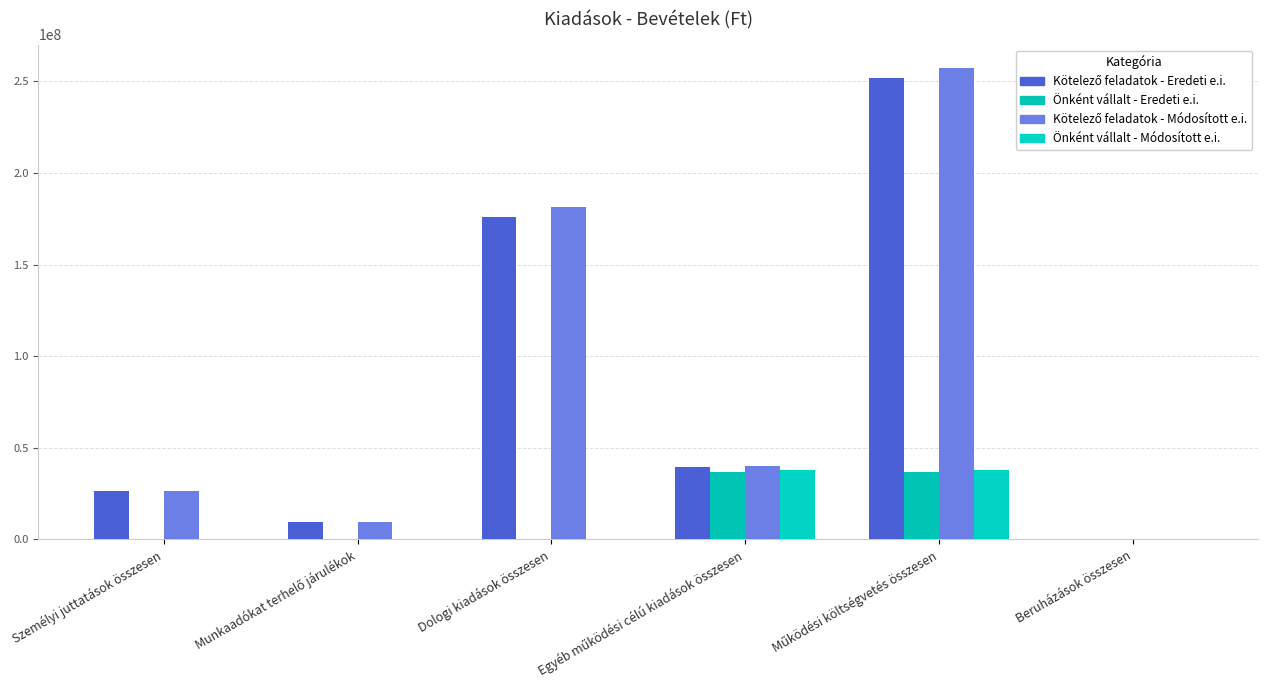

Where is Önként vállalt - Eredeti e.i. nearest to the value 18225000?

Személyi juttatások összesen